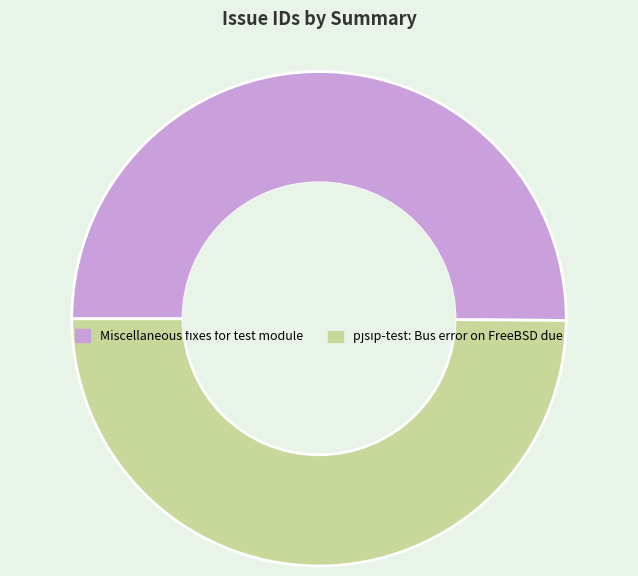

What is the ratio of the value at Miscellaneous fixes for test module to the value at pjsip-test: Bus error on FreeBSD due?

1.0